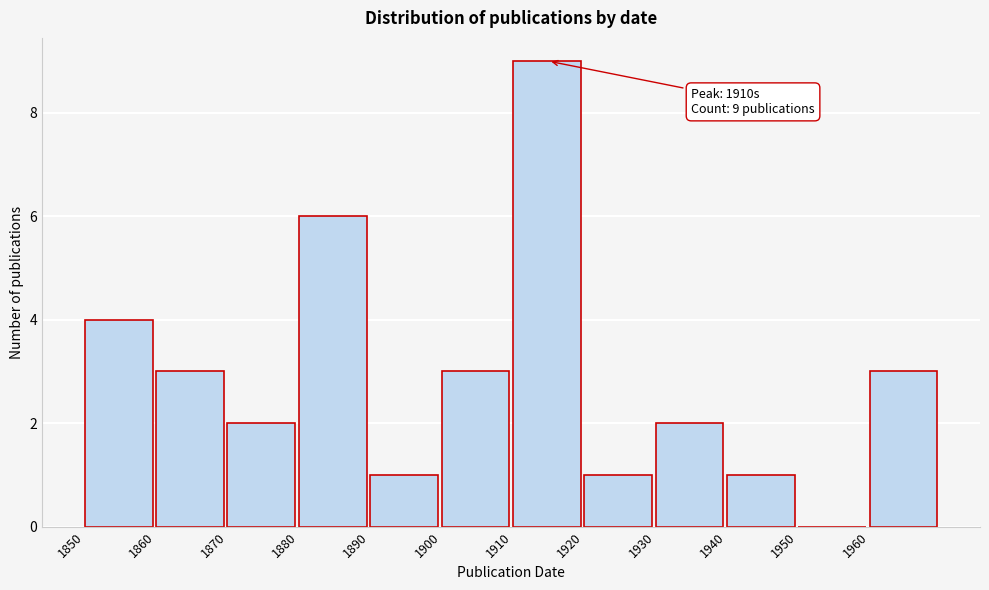

The chart shows a value of 1 at 1920. True or false?

True